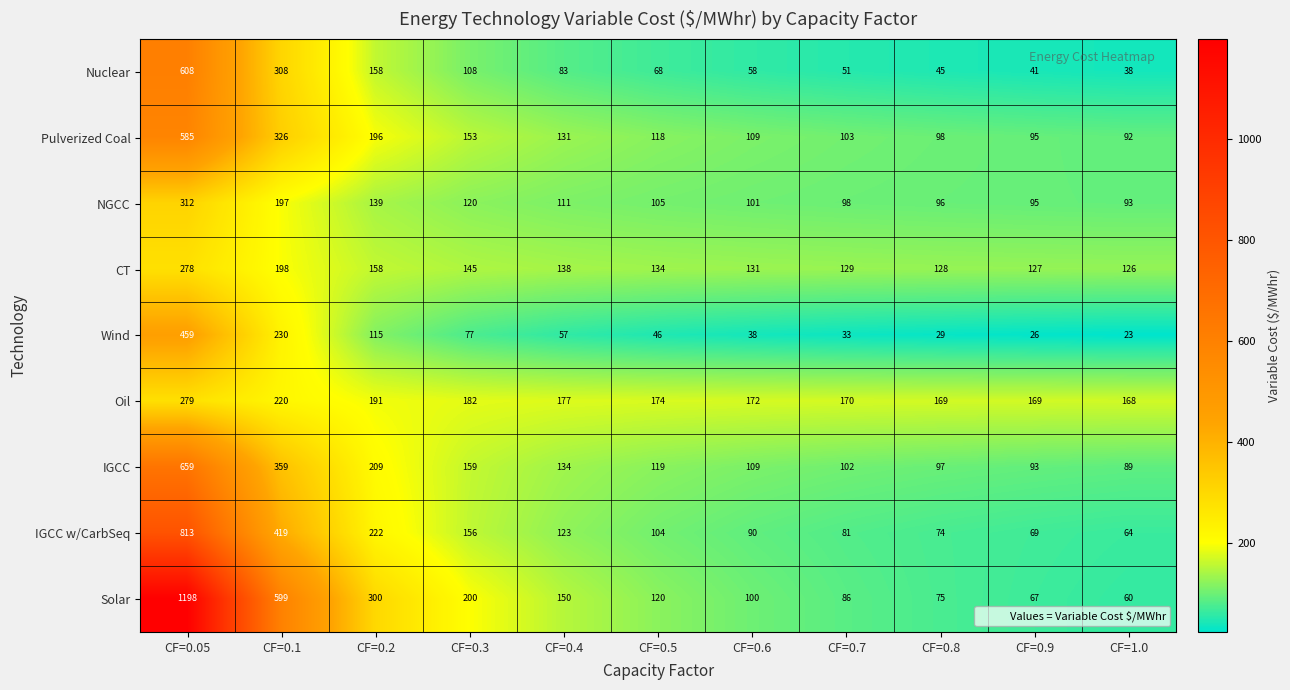

Where does the Pulverized Coal series first go above 118?

CF=0.05